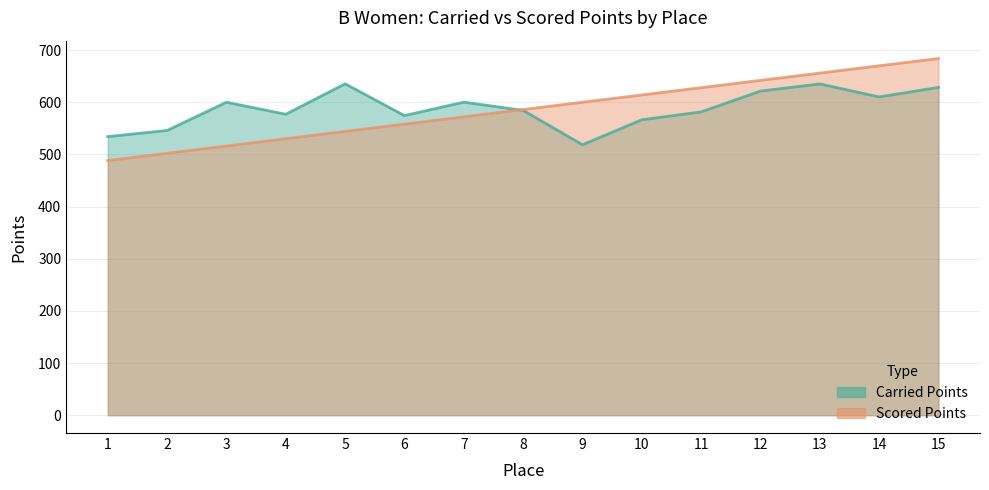

How many data points does each series have?

15